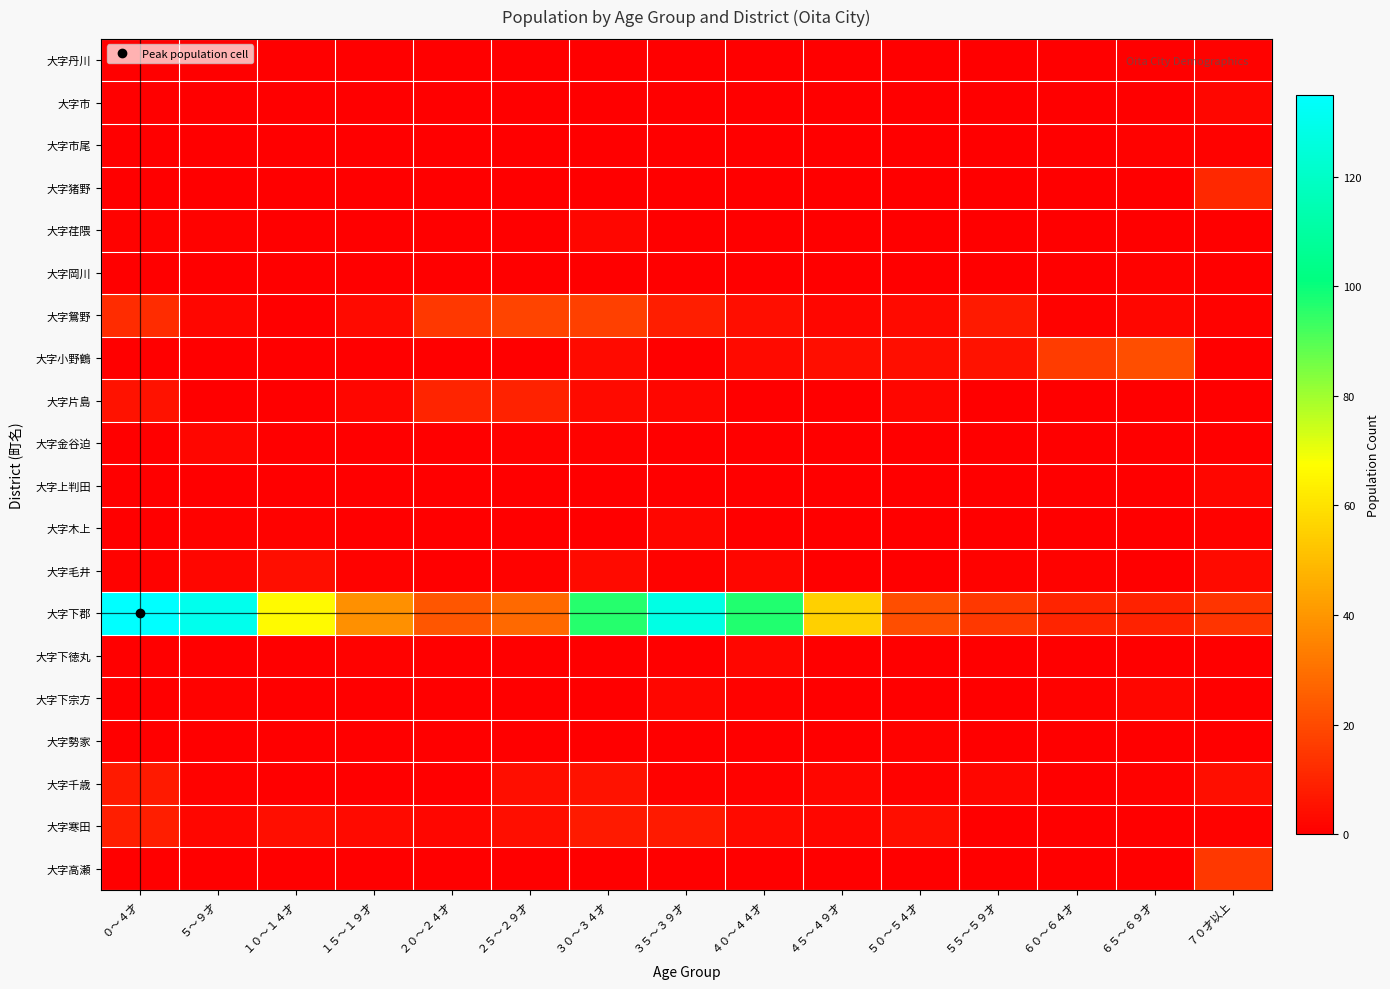

Reading left to right, transcribe all the data shown in this chart.

大字丹川: ０～４才=0	５～９才=0	１０～１４才=0	１５～１９才=0	２０～２４才=0	２５～２９才=0	３０～３４才=0	３５～３９才=0	４０～４４才=0	４５～４９才=0	５０～５４才=0	５５～５９才=0	６０～６４才=0	６５～６９才=0	７０才以上=1
大字市: ０～４才=0	５～９才=0	１０～１４才=0	１５～１９才=0	２０～２４才=0	２５～２９才=0	３０～３４才=0	３５～３９才=0	４０～４４才=0	４５～４９才=0	５０～５４才=0	５５～５９才=0	６０～６４才=0	６５～６９才=0	７０才以上=2
大字市尾: ０～４才=0	５～９才=0	１０～１４才=0	１５～１９才=0	２０～２４才=0	２５～２９才=0	３０～３４才=0	３５～３９才=0	４０～４４才=0	４５～４９才=0	５０～５４才=0	５５～５９才=0	６０～６４才=0	６５～６９才=1	７０才以上=1
大字猪野: ０～４才=0	５～９才=0	１０～１４才=0	１５～１９才=0	２０～２４才=0	２５～２９才=0	３０～３４才=0	３５～３９才=0	４０～４４才=0	４５～４９才=0	５０～５４才=0	５５～５９才=0	６０～６４才=0	６５～６９才=0	７０才以上=11
大字荏隈: ０～４才=1	５～９才=1	１０～１４才=0	１５～１９才=0	２０～２４才=0	２５～２９才=0	３０～３４才=2	３５～３９才=0	４０～４４才=0	４５～４９才=0	５０～５４才=0	５５～５９才=0	６０～６４才=0	６５～６９才=0	７０才以上=0
大字岡川: ０～４才=0	５～９才=0	１０～１４才=0	１５～１９才=0	２０～２４才=0	２５～２９才=0	３０～３４才=0	３５～３９才=0	４０～４４才=0	４５～４９才=0	５０～５４才=0	５５～５９才=0	６０～６４才=0	６５～６９才=1	７０才以上=0
大字鴛野: ０～４才=12	５～９才=2	１０～１４才=0	１５～１９才=3	２０～２４才=15	２５～２９才=18	３０～３４才=17	３５～３９才=8	４０～４４才=4	４５～４９才=2	５０～５４才=3	５５～５９才=7	６０～６４才=1	６５～６９才=2	７０才以上=1
大字小野鶴: ０～４才=0	５～９才=0	１０～１４才=0	１５～１９才=0	２０～２４才=0	２５～２９才=0	３０～３４才=3	３５～３９才=0	４０～４４才=3	４５～４９才=4	５０～５４才=4	５５～５９才=5	６０～６４才=16	６５～６９才=21	７０才以上=0
大字片島: ０～４才=5	５～９才=0	１０～１４才=0	１５～１９才=2	２０～２４才=10	２５～２９才=9	３０～３４才=3	３５～３９才=2	４０～４４才=0	４５～４９才=0	５０～５４才=2	５５～５９才=0	６０～６４才=0	６５～６９才=0	７０才以上=0
大字金谷迫: ０～４才=0	５～９才=2	１０～１４才=0	１５～１９才=0	２０～２４才=0	２５～２９才=1	３０～３４才=1	３５～３９才=0	４０～４４才=0	４５～４９才=0	５０～５４才=0	５５～５９才=0	６０～６４才=0	６５～６９才=0	７０才以上=0
大字上判田: ０～４才=0	５～９才=0	１０～１４才=0	１５～１９才=0	２０～２４才=0	２５～２９才=0	３０～３４才=0	３５～３９才=0	４０～４４才=0	４５～４９才=0	５０～５４才=0	５５～５９才=0	６０～６４才=0	６５～６９才=0	７０才以上=2
大字木上: ０～４才=0	５～９才=1	１０～１４才=1	１５～１９才=0	２０～２４才=0	２５～２９才=0	３０～３４才=0	３５～３９才=2	４０～４４才=0	４５～４９才=0	５０～５４才=0	５５～５９才=0	６０～６４才=0	６５～６９才=0	７０才以上=1
大字毛井: ０～４才=1	５～９才=2	１０～１４才=4	１５～１９才=1	２０～２４才=0	２５～２９才=1	３０～３４才=3	３５～３９才=1	４０～４４才=2	４５～４９才=0	５０～５４才=0	５５～５９才=1	６０～６４才=1	６５～６９才=0	７０才以上=3
大字下郡: ０～４才=135	５～９才=130	１０～１４才=66	１５～１９才=38	２０～２４才=23	２５～２９才=28	３０～３４才=96	３５～３９才=128	４０～４４才=97	４５～４９才=55	５０～５４才=21	５５～５９才=15	６０～６４才=10	６５～６９才=9	７０才以上=14
大字下徳丸: ０～４才=0	５～９才=0	１０～１４才=0	１５～１９才=1	２０～２４才=0	２５～２９才=0	３０～３４才=0	３５～３９才=0	４０～４４才=2	４５～４９才=0	５０～５４才=0	５５～５９才=0	６０～６４才=0	６５～６９才=0	７０才以上=0
大字下宗方: ０～４才=0	５～９才=1	１０～１４才=0	１５～１９才=0	２０～２４才=0	２５～２９才=0	３０～３４才=0	３５～３９才=2	４０～４４才=1	４５～４９才=0	５０～５４才=0	５５～５９才=0	６０～６４才=1	６５～６９才=2	７０才以上=0
大字勢家: ０～４才=0	５～９才=0	１０～１４才=0	１５～１９才=0	２０～２４才=0	２５～２９才=0	３０～３４才=0	３５～３９才=0	４０～４４才=0	４５～４９才=0	５０～５４才=1	５５～５９才=0	６０～６４才=0	６５～６９才=0	７０才以上=0
大字千歳: ０～４才=7	５～９才=1	１０～１４才=0	１５～１９才=0	２０～２４才=0	２５～２９才=4	３０～３４才=5	３５～３９才=1	４０～４４才=1	４５～４９才=2	５０～５４才=1	５５～５９才=2	６０～６４才=0	６５～６９才=1	７０才以上=4
大字寒田: ０～４才=8	５～９才=2	１０～１４才=4	１５～１９才=3	２０～２４才=2	２５～２９才=4	３０～３４才=7	３５～３９才=7	４０～４４才=3	４５～４９才=2	５０～５４才=4	５５～５９才=0	６０～６４才=0	６５～６９才=0	７０才以上=1
大字高瀬: ０～４才=0	５～９才=0	１０～１４才=0	１５～１９才=0	２０～２４才=0	２５～２９才=0	３０～３４才=0	３５～３９才=0	４０～４４才=0	４５～４９才=0	５０～５４才=0	５５～５９才=0	６０～６４才=0	６５～６９才=0	７０才以上=15